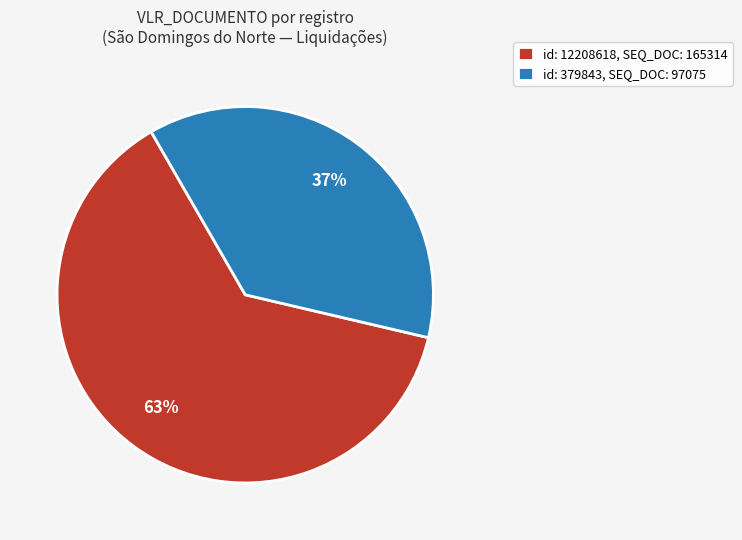

Count the number of slices in the pie.

2